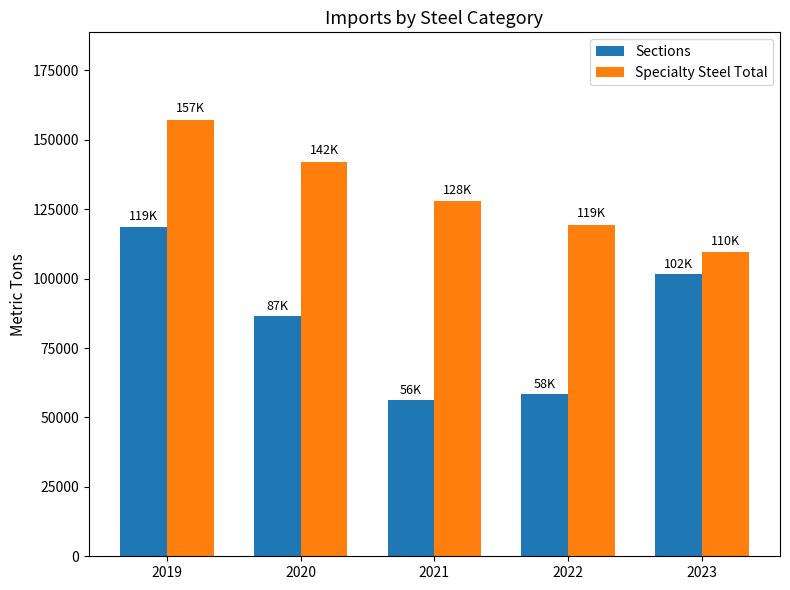

Where is Sections nearest to the value 87509?

2020